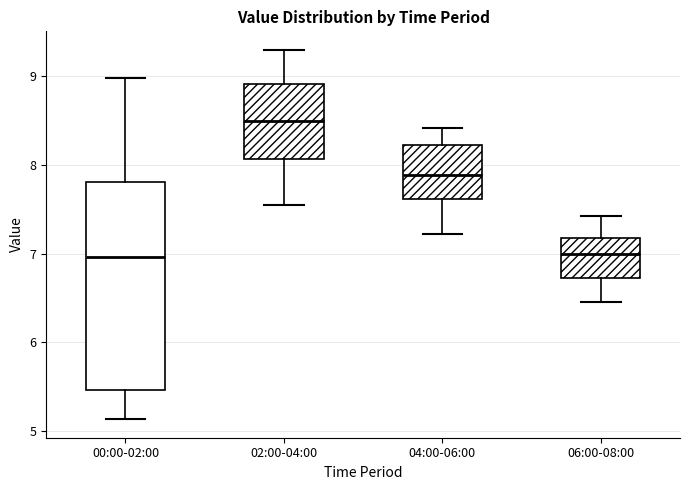

Comparing the boxes themselves (not the whiskers), which one is the tallest?

00:00-02:00